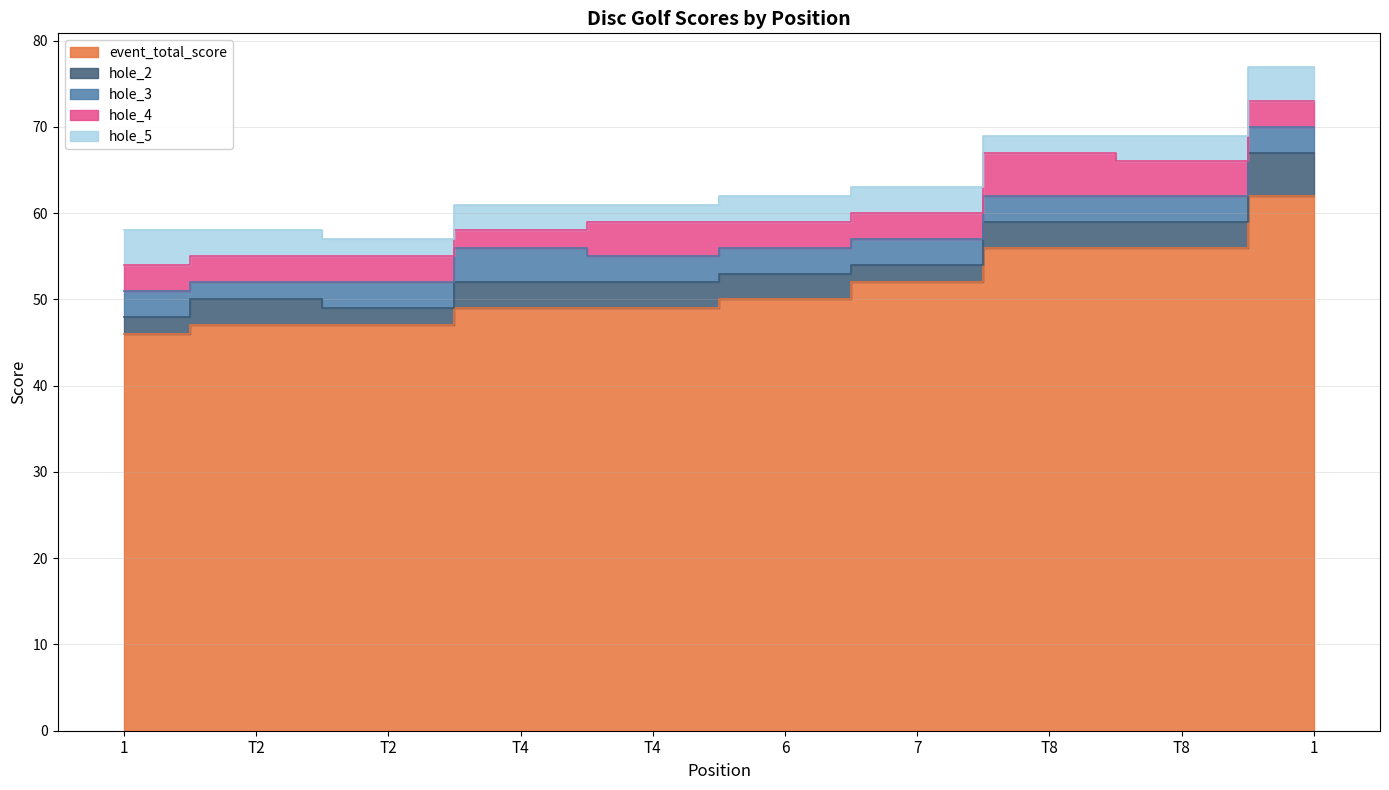

List the labels in order of hole_5 value, smallest first.

T2, T4, T8, T2, T4, 6, 7, T8, 1, 1